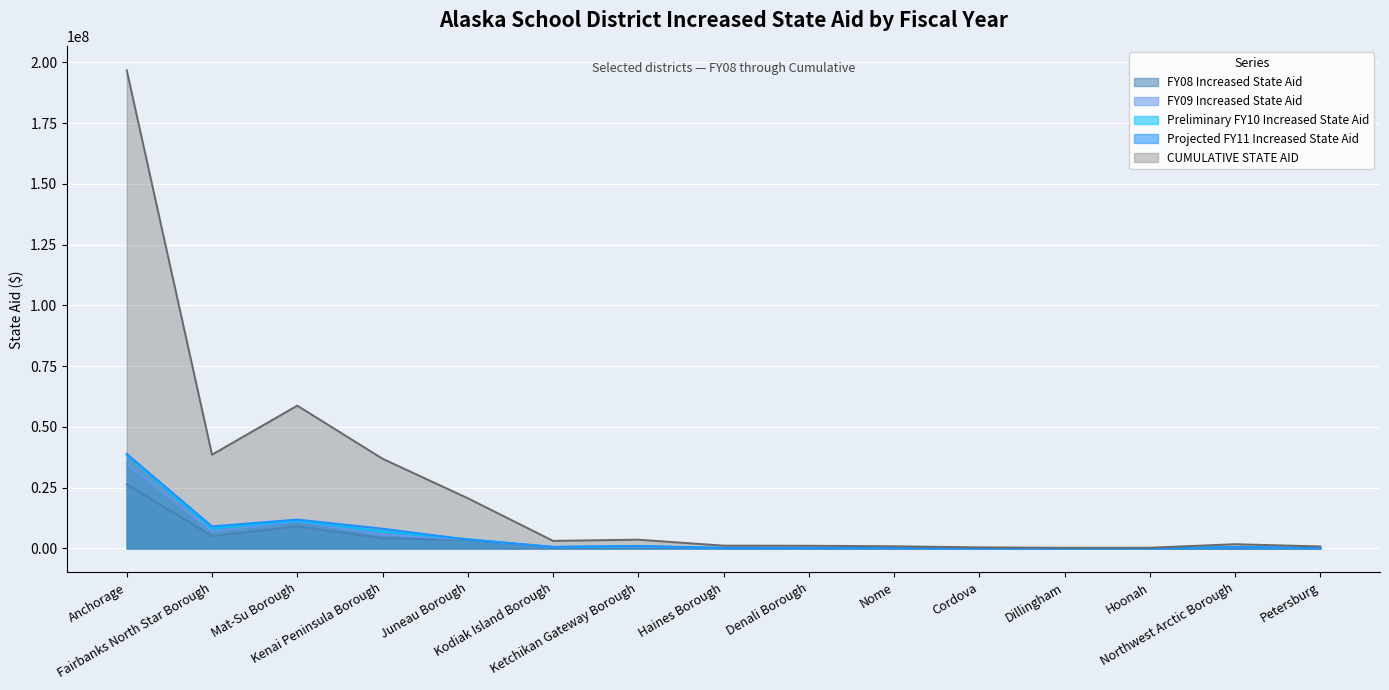

Where does the FY09 Increased State Aid series first go above 510004?

Anchorage